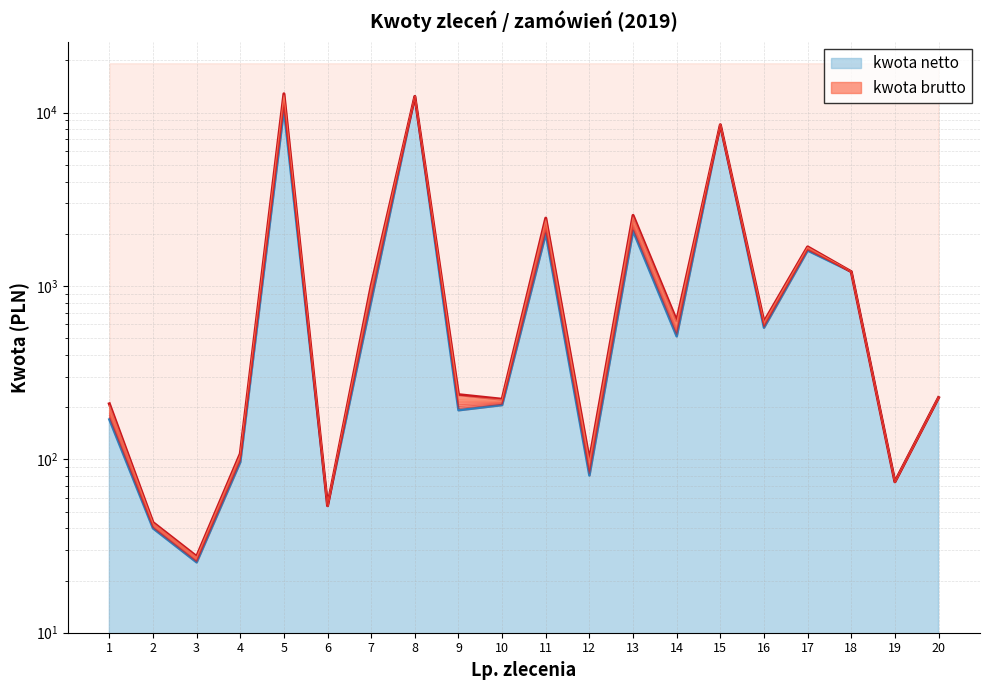

Where is the first local minimum for kwota brutto?

3